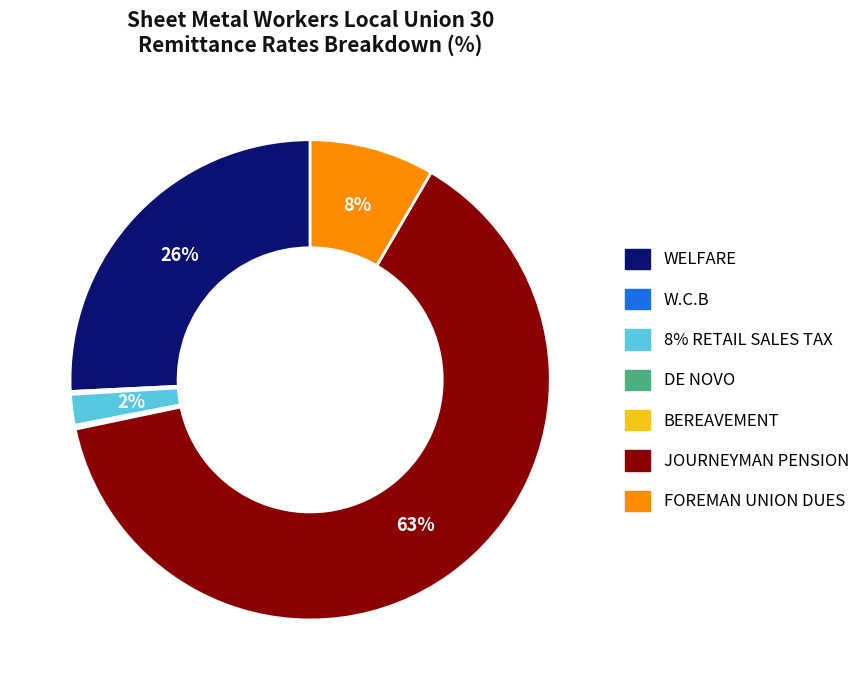

To the nearest percent, what is the combined percentage of 8% RETAIL SALES TAX and WELFARE?

28%